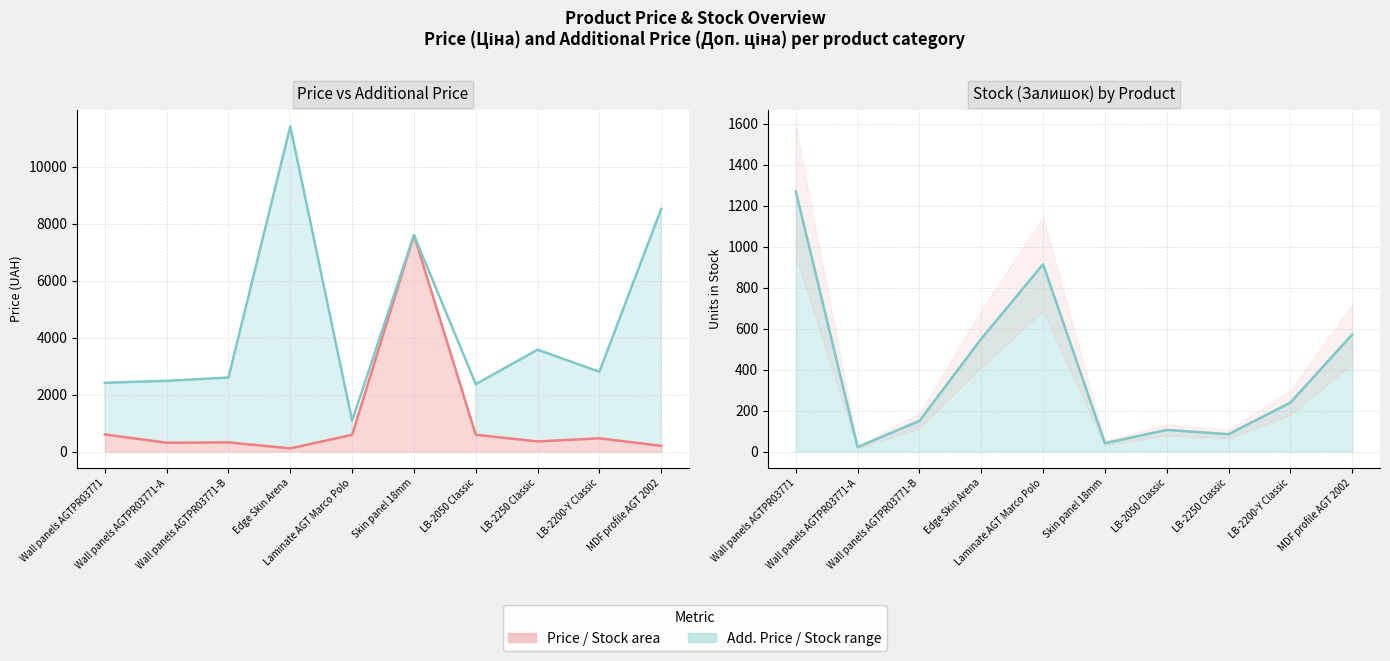

What is the sum of the Price line values at Edge Skin Arena and Wall panels AGTPR03771-B?

438.9